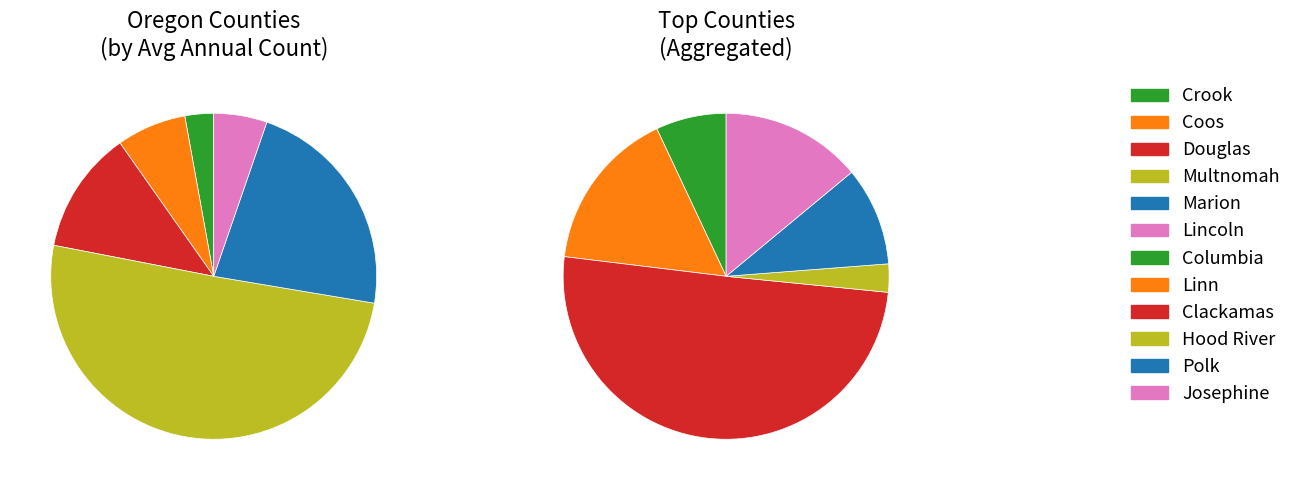

True or false: Lincoln accounts for 1% of the total.

False